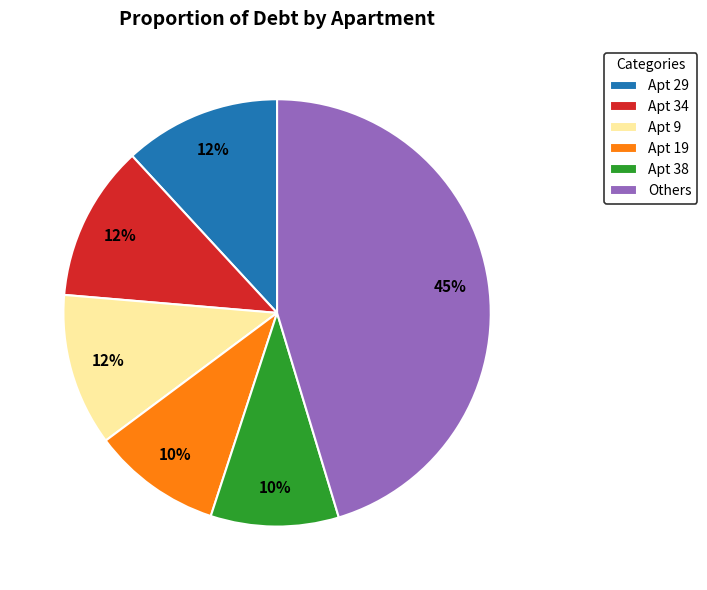

True or false: Apt 34 accounts for 20% of the total.

False